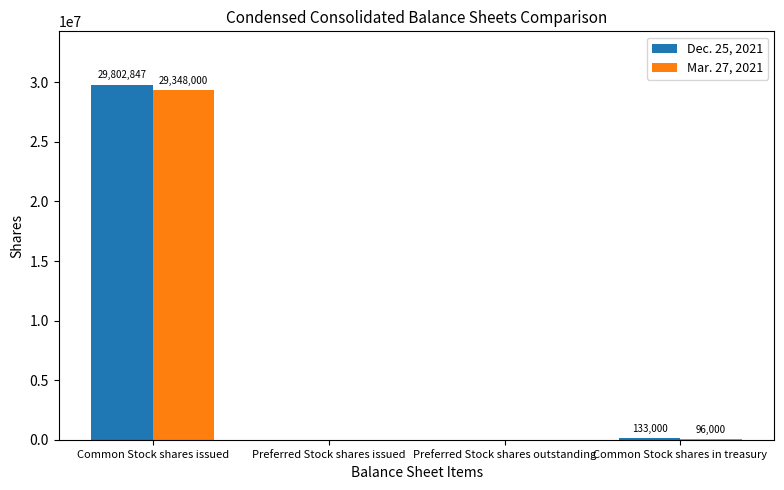

Is it true that Dec. 25, 2021 equals -16670144 at Preferred Stock shares issued?

False